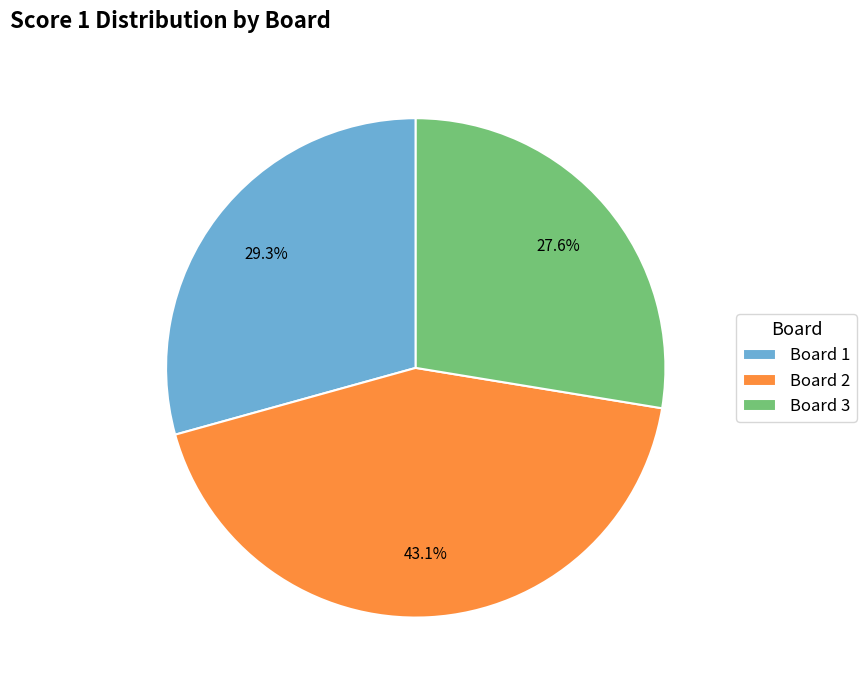

Does 1 account for over 50% of the chart?

No